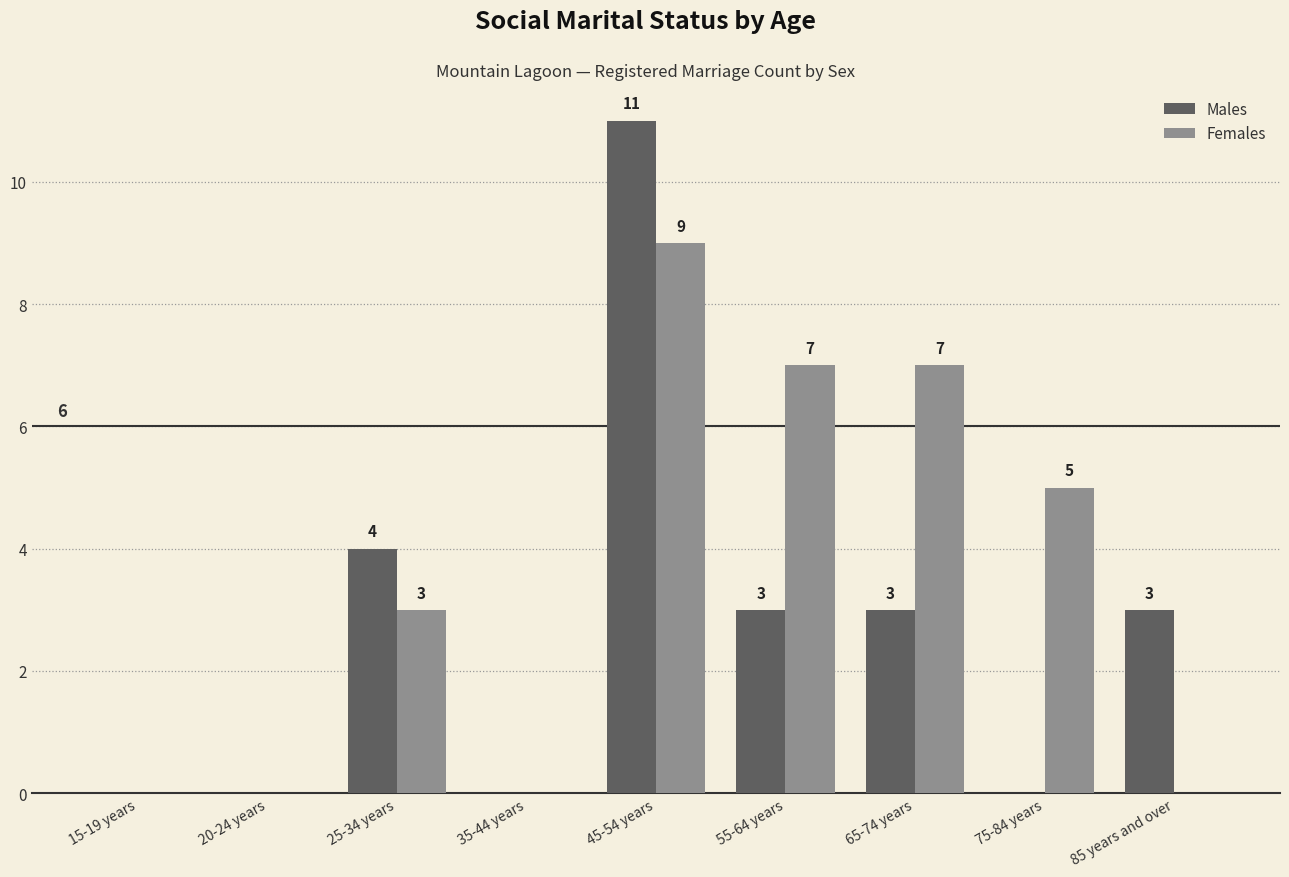

Is it true that Males equals 0 at 20-24 years?

True